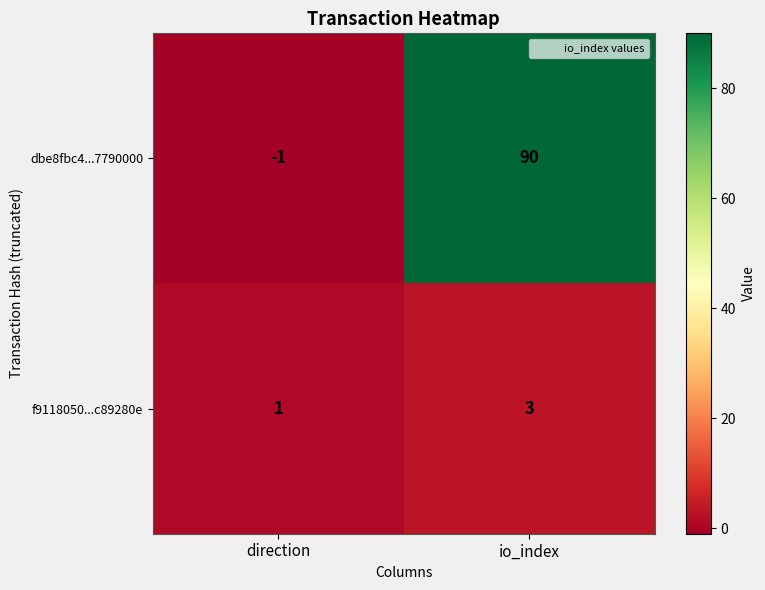

At how many categories does at least one series exceed 2?

1